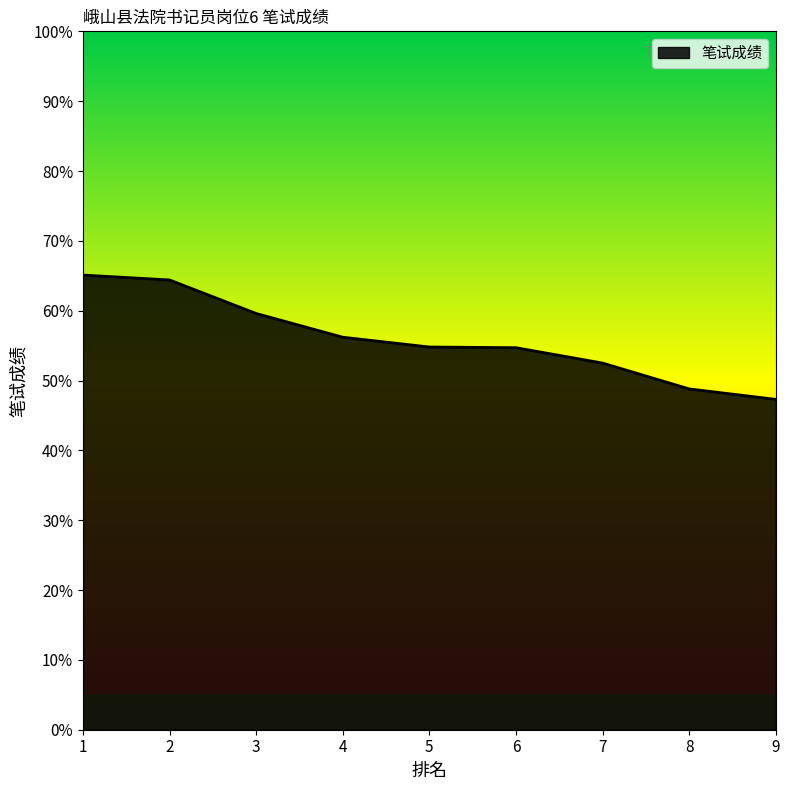

What is the difference between the maximum and minimum values?

17.8